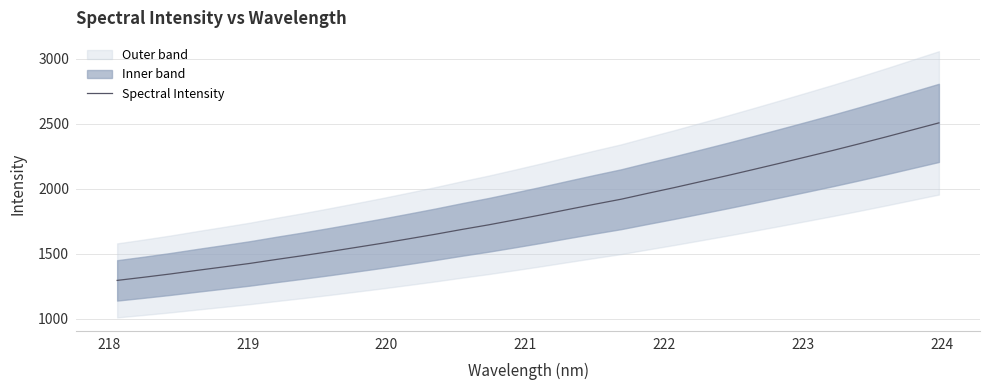

What is the minimum value for Spectral Intensity?

1293.9